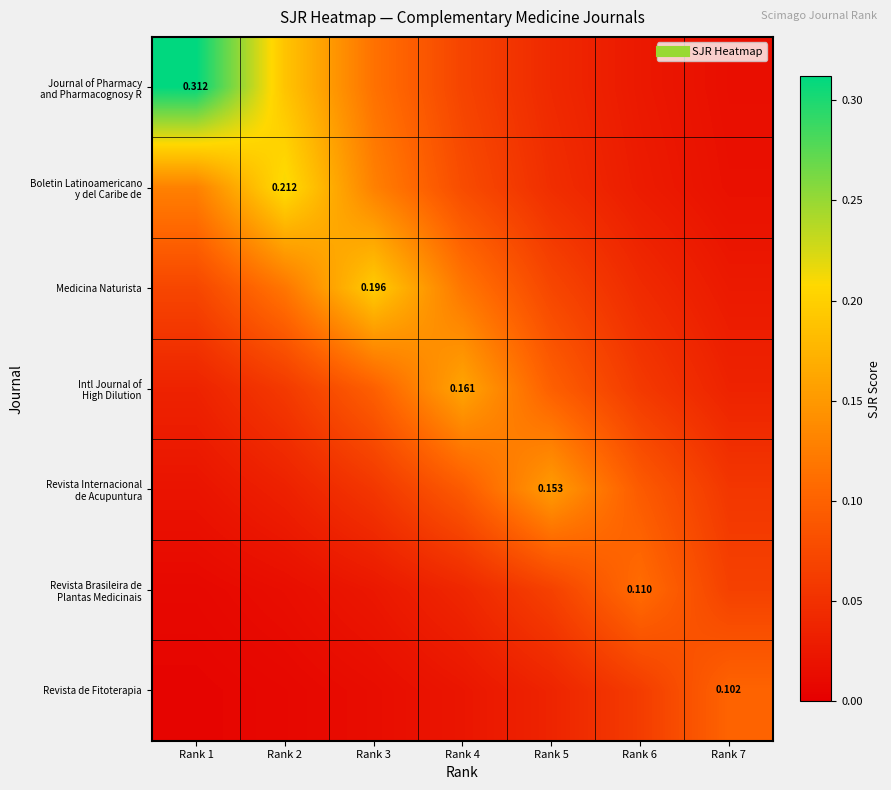

How many categories are shown in the chart?

7